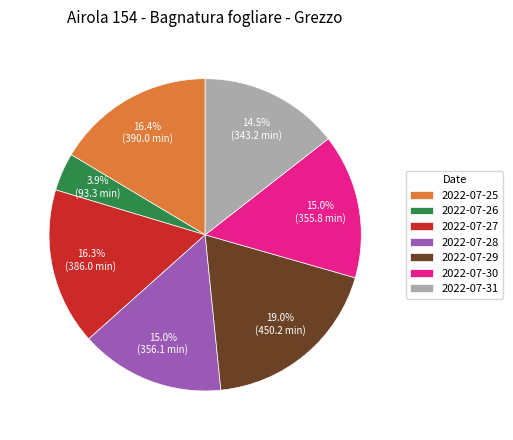

Approximately how many times larger is the value at 2022-07-28 compared to 2022-07-31?

1.0